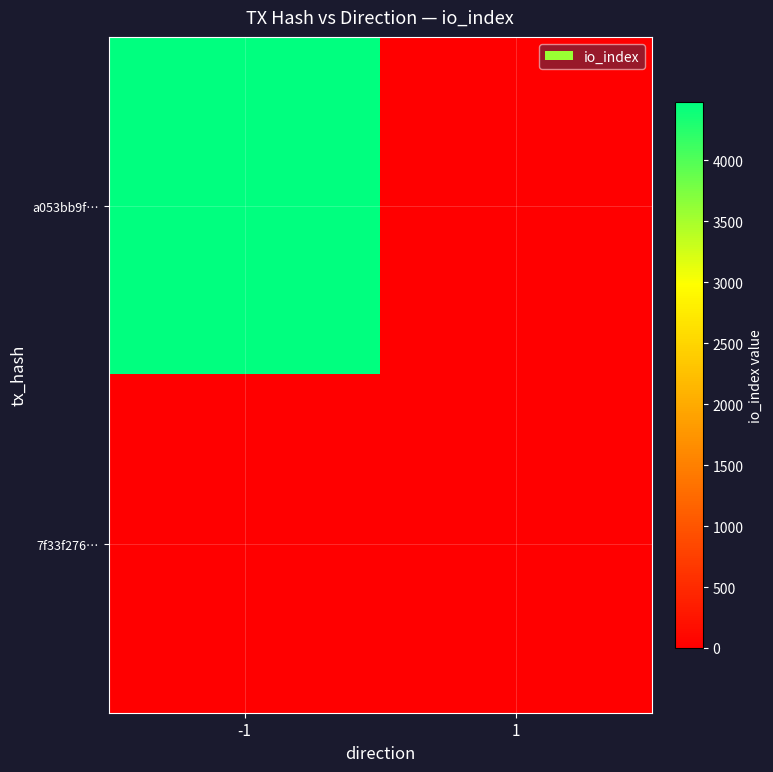

Between 1 and -1, which is larger?

-1